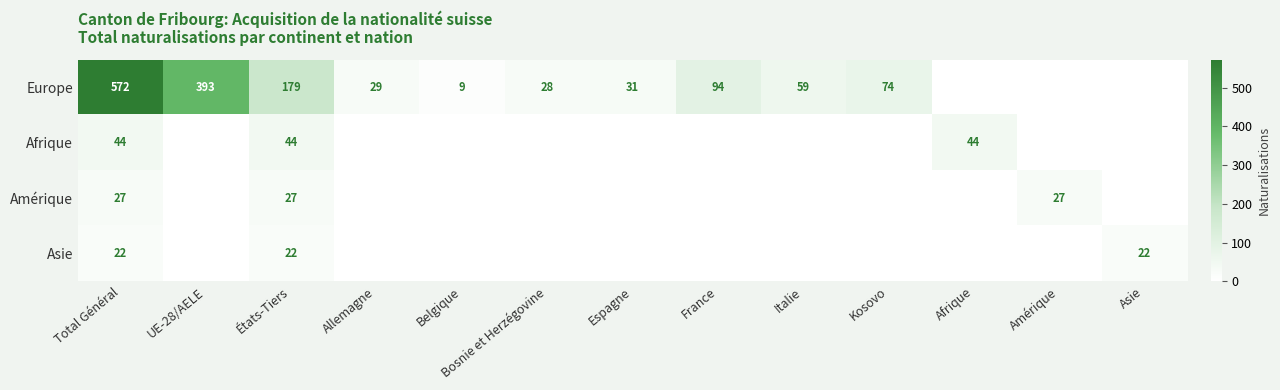

The value of Europe at Bosnie et Herzégovine is 28. True or false?

True